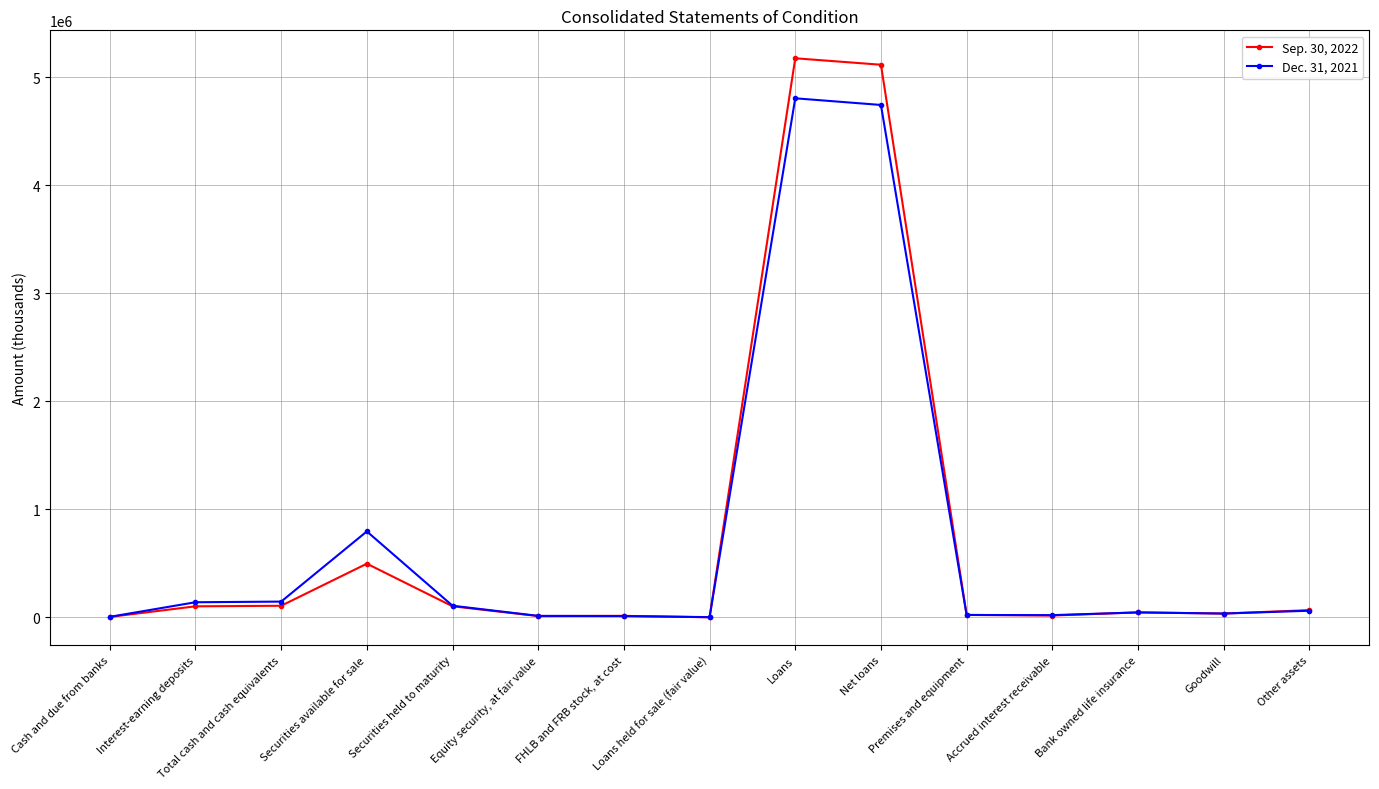

List the series in order of their overall mean, lowest first.

Dec. 31, 2021, Sep. 30, 2022